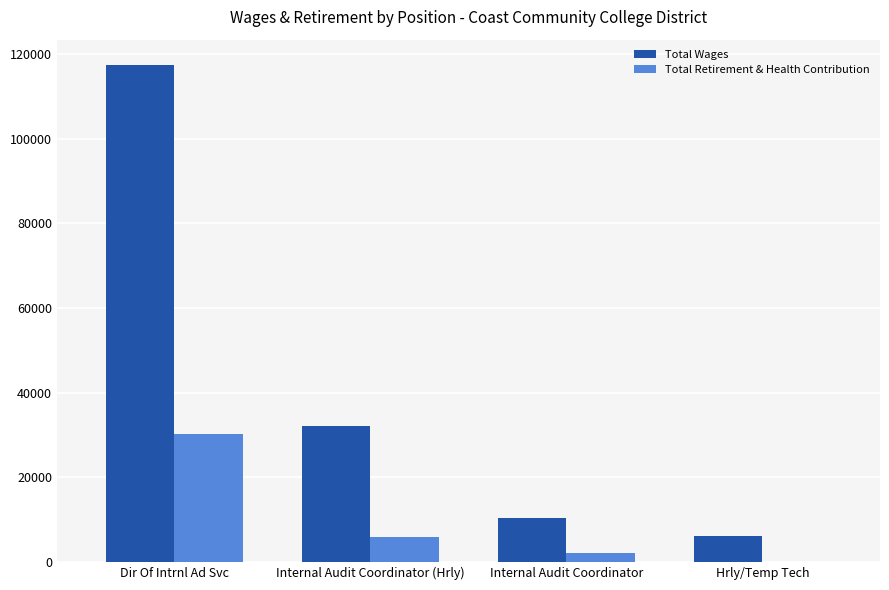

Between Internal Audit Coordinator (Hrly) and Hrly/Temp Tech, which series saw the biggest shift?

Total Wages